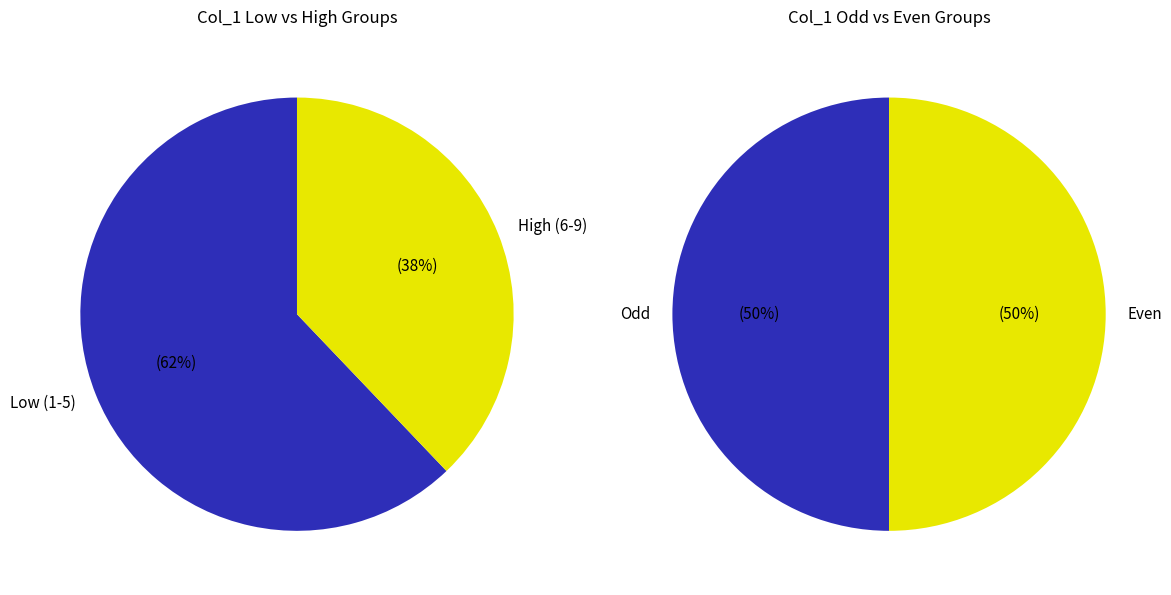

Does 8 account for over 50% of the chart?

No